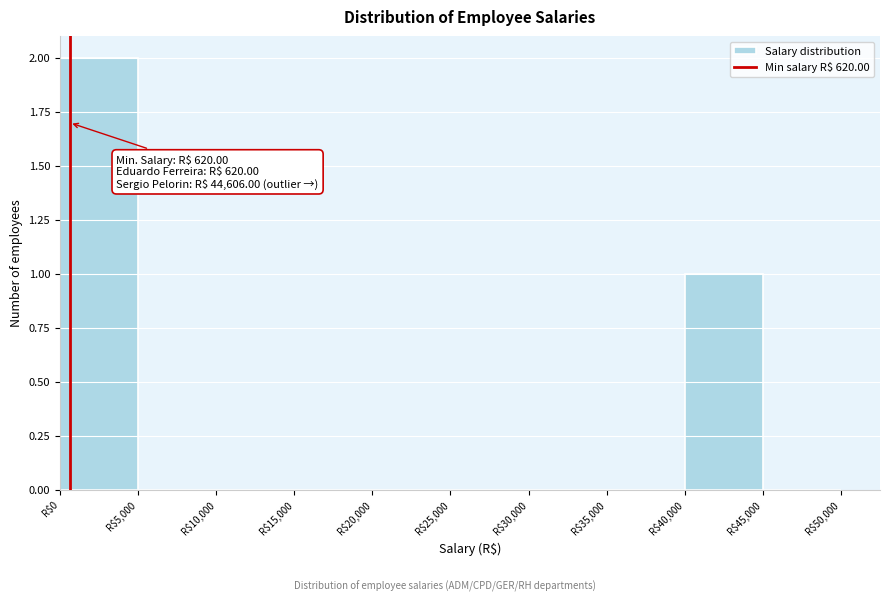

Which range on the x-axis has the tallest bar?

0 to 5000